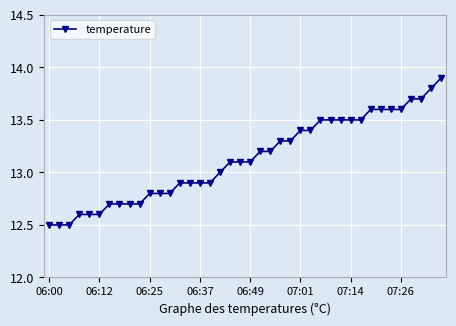

What is the smallest value displayed?

12.5